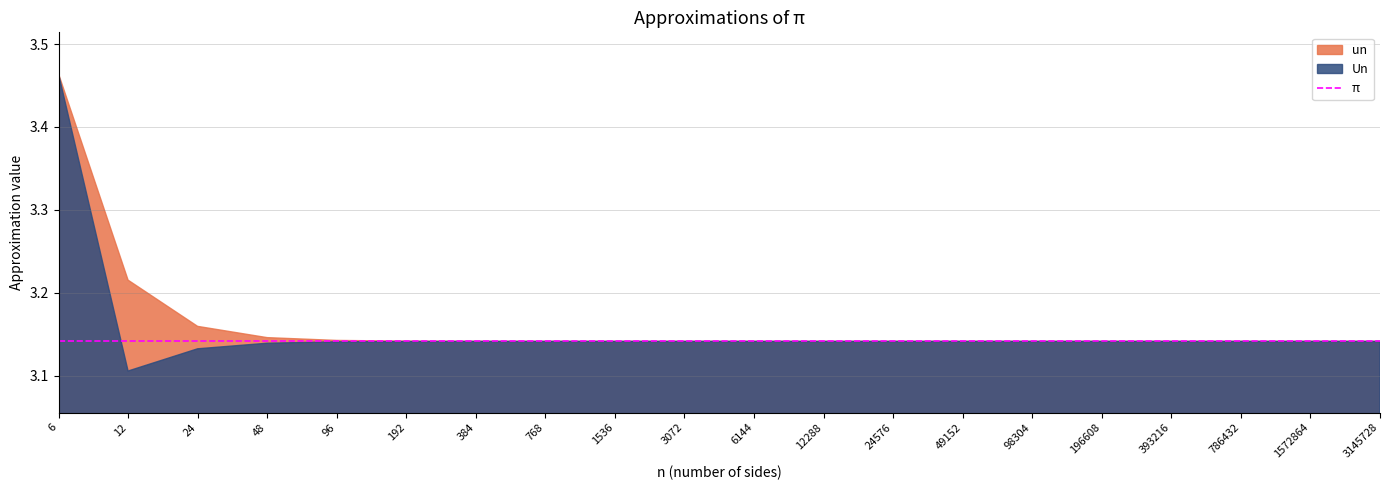

List the labels in order of Un value, smallest first.

12, 24, 48, 96, 192, 384, 768, 1536, 3072, 6144, 12288, 24576, 49152, 98304, 196608, 393216, 786432, 1572864, 3145728, 6